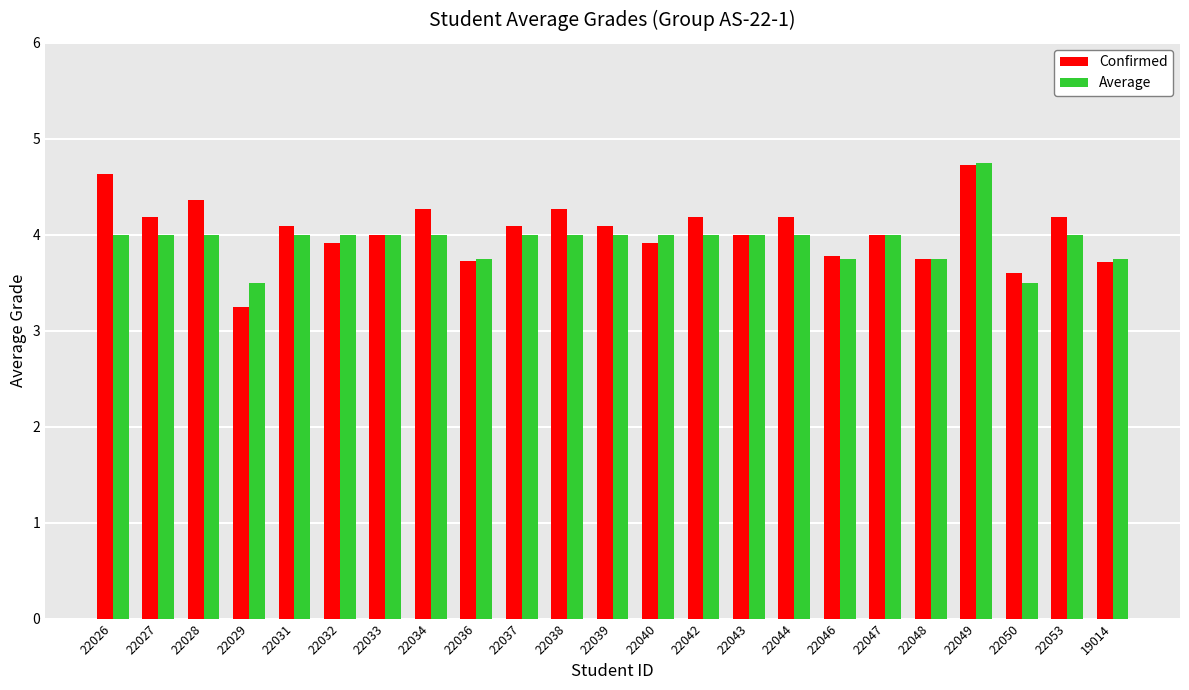

What is the value of the Confirmed bar at the 6th from the left?

3.9